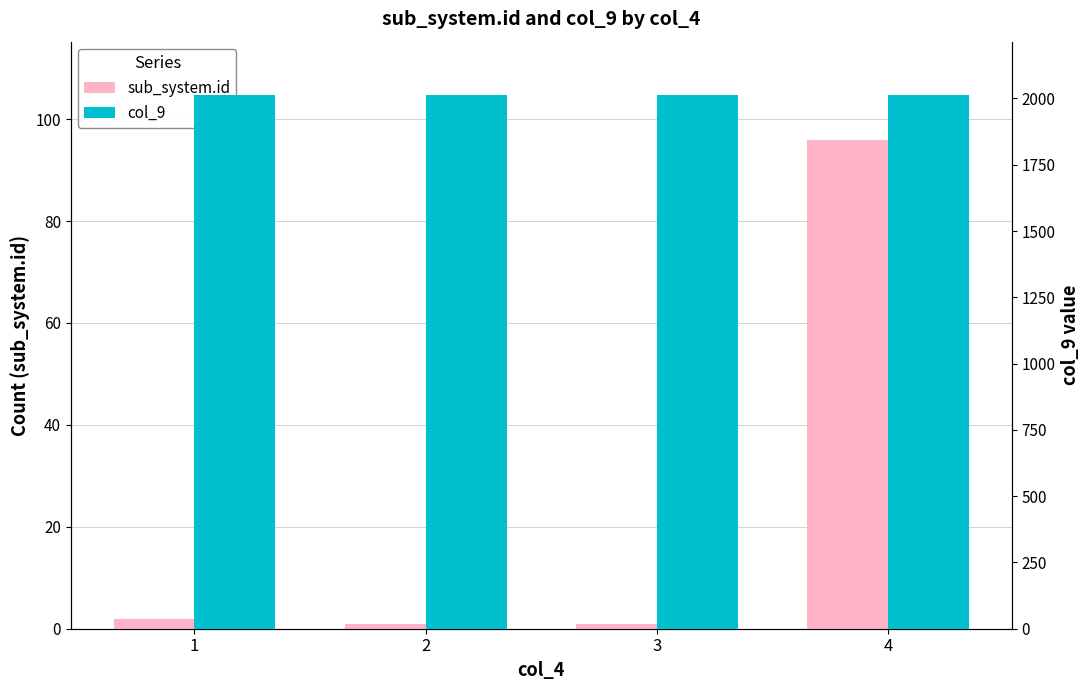

Rank the series by their maximum value, from highest to lowest.

col_9, sub_system.id